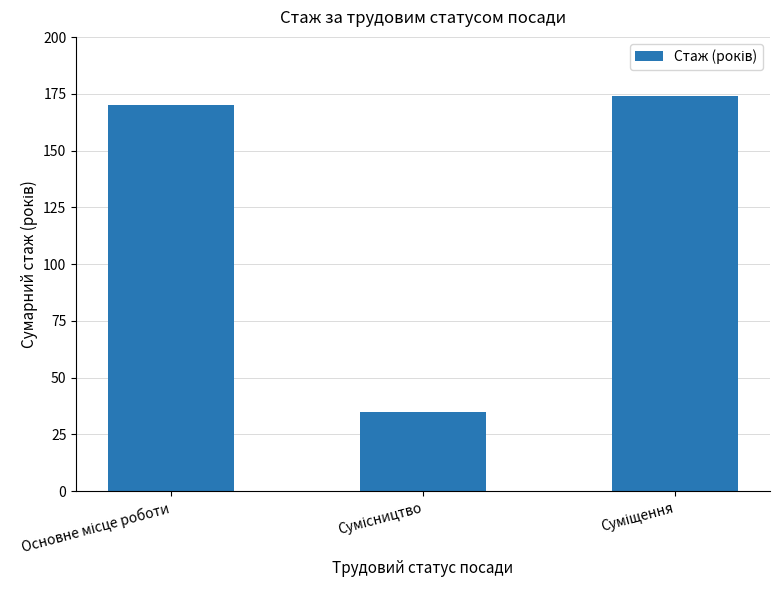

What is the value of the 3rd bar from the left?

174